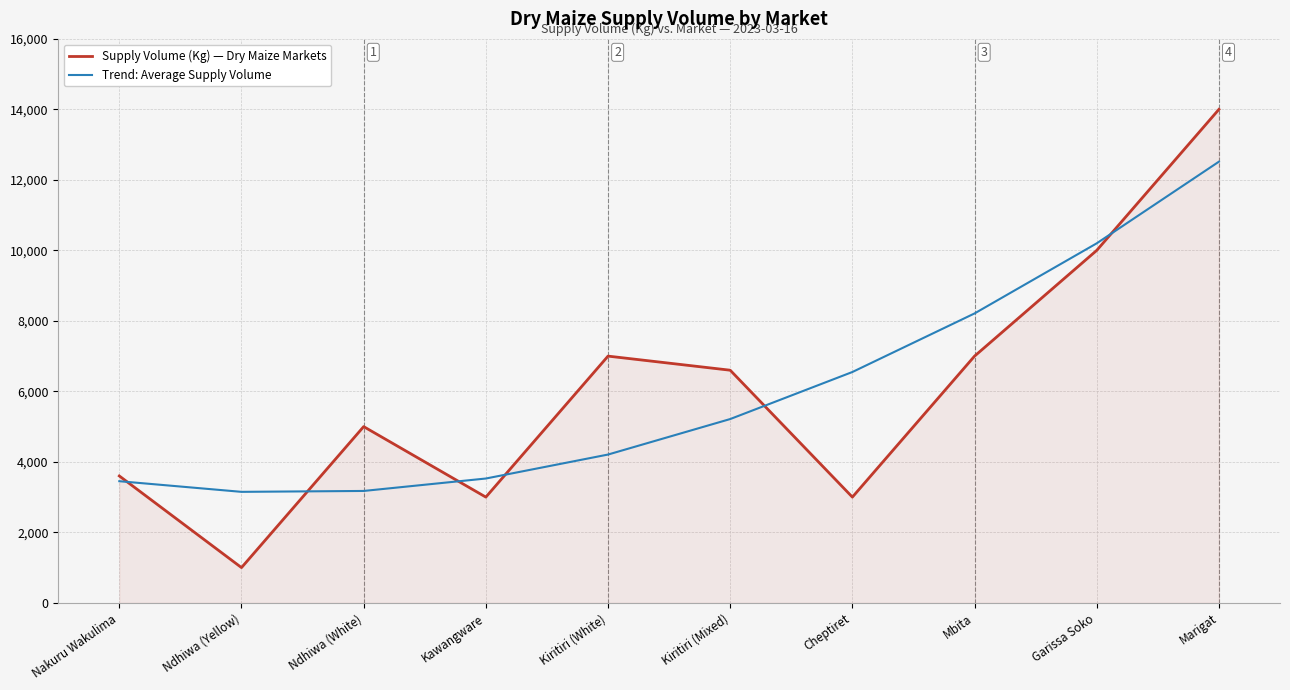

Which series has the widest spread of values?

Supply Volume (Kg) — Dry Maize Markets